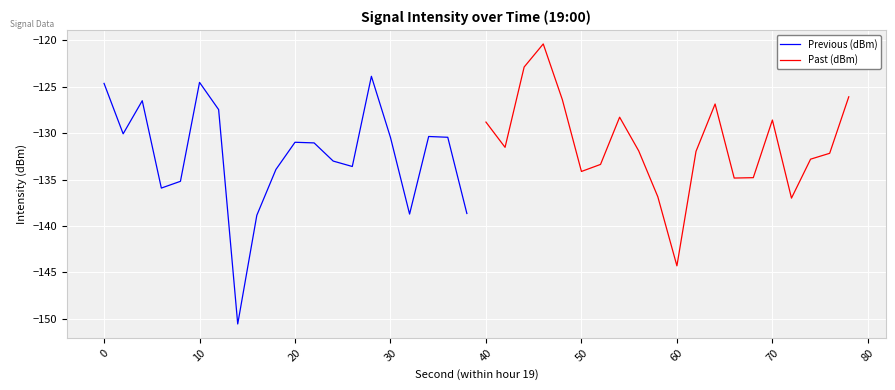

Rank the series by their average value, from lowest to highest.

Previous (dBm), Past (dBm)